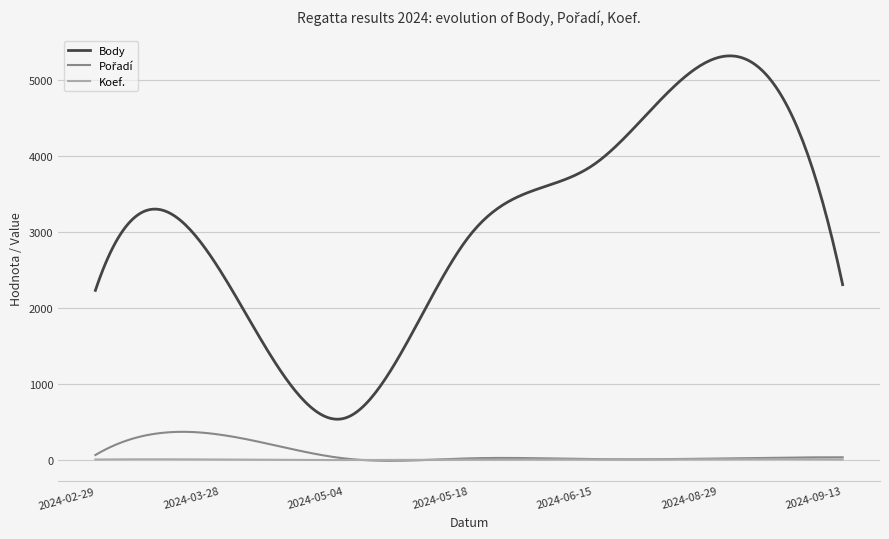

How many distinct data groups are displayed?

3